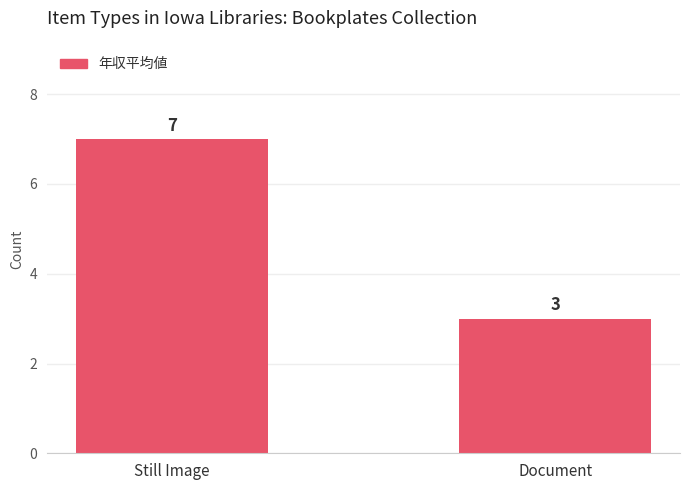

Reading left to right, list all the values displayed in this chart.

7	3